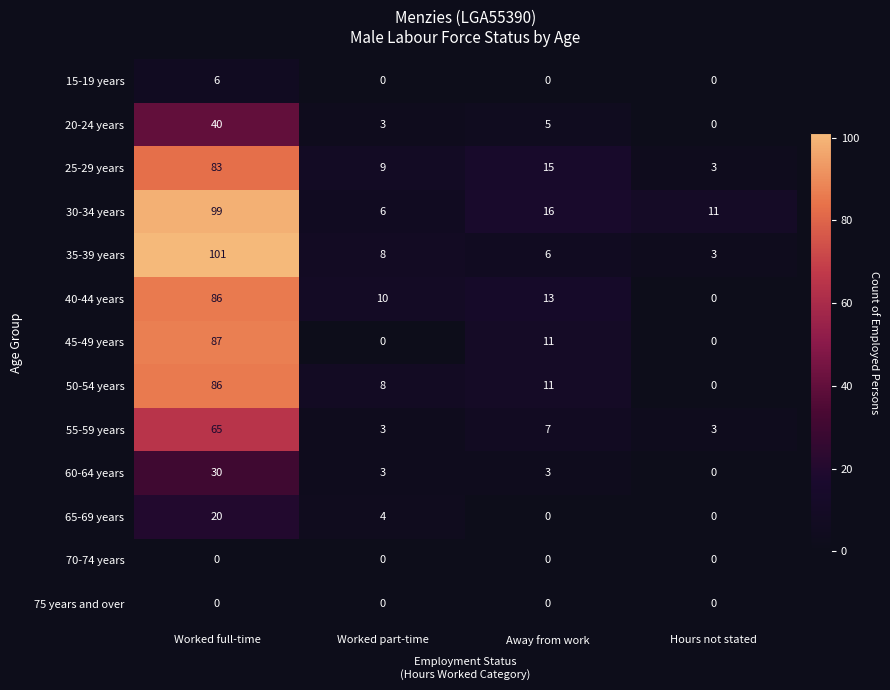

What is the difference between the highest and lowest values at Hours not stated?

11